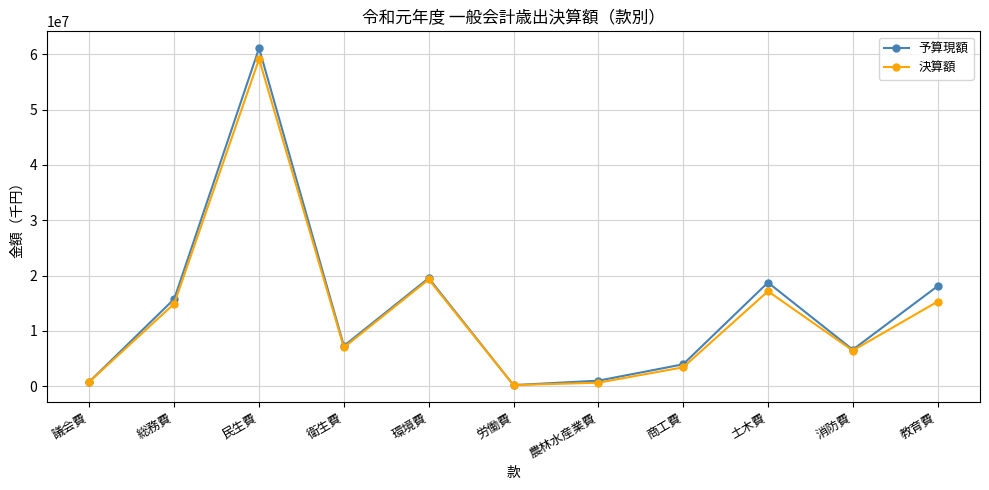

The 決算額 series shows 9075123 at 土木費. True or false?

False